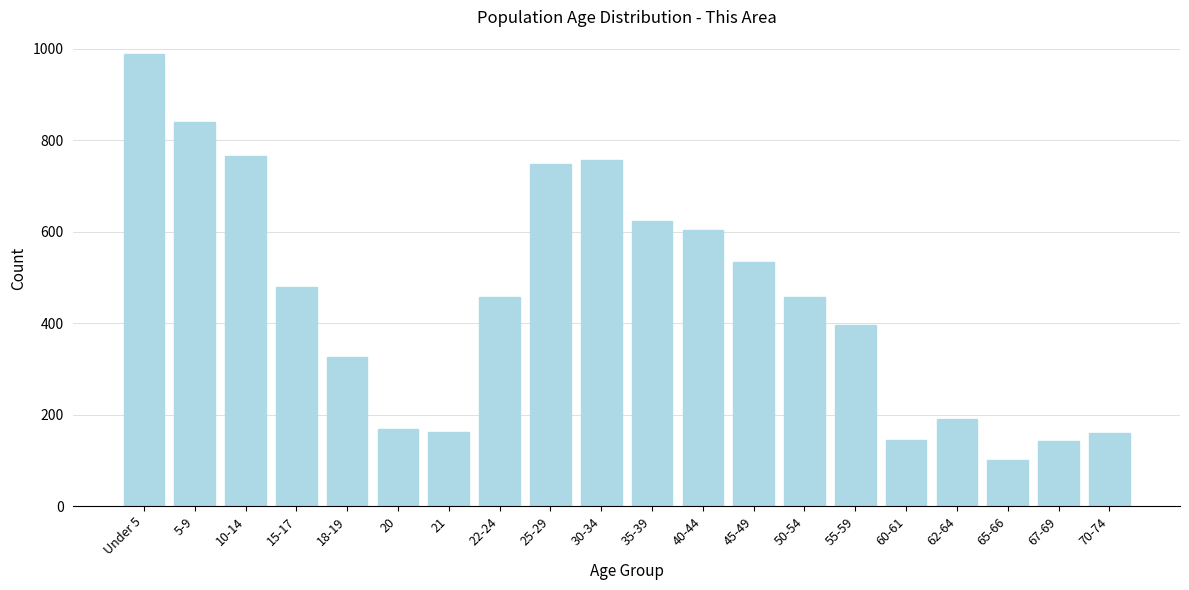

What is the change in value from 55-59 to 67-69?

-253